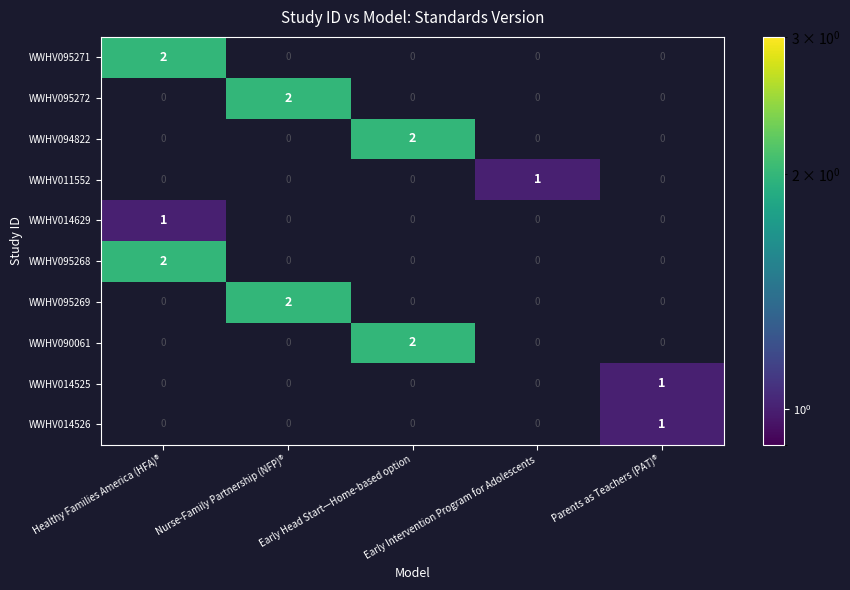

How many data points does each series have?

5